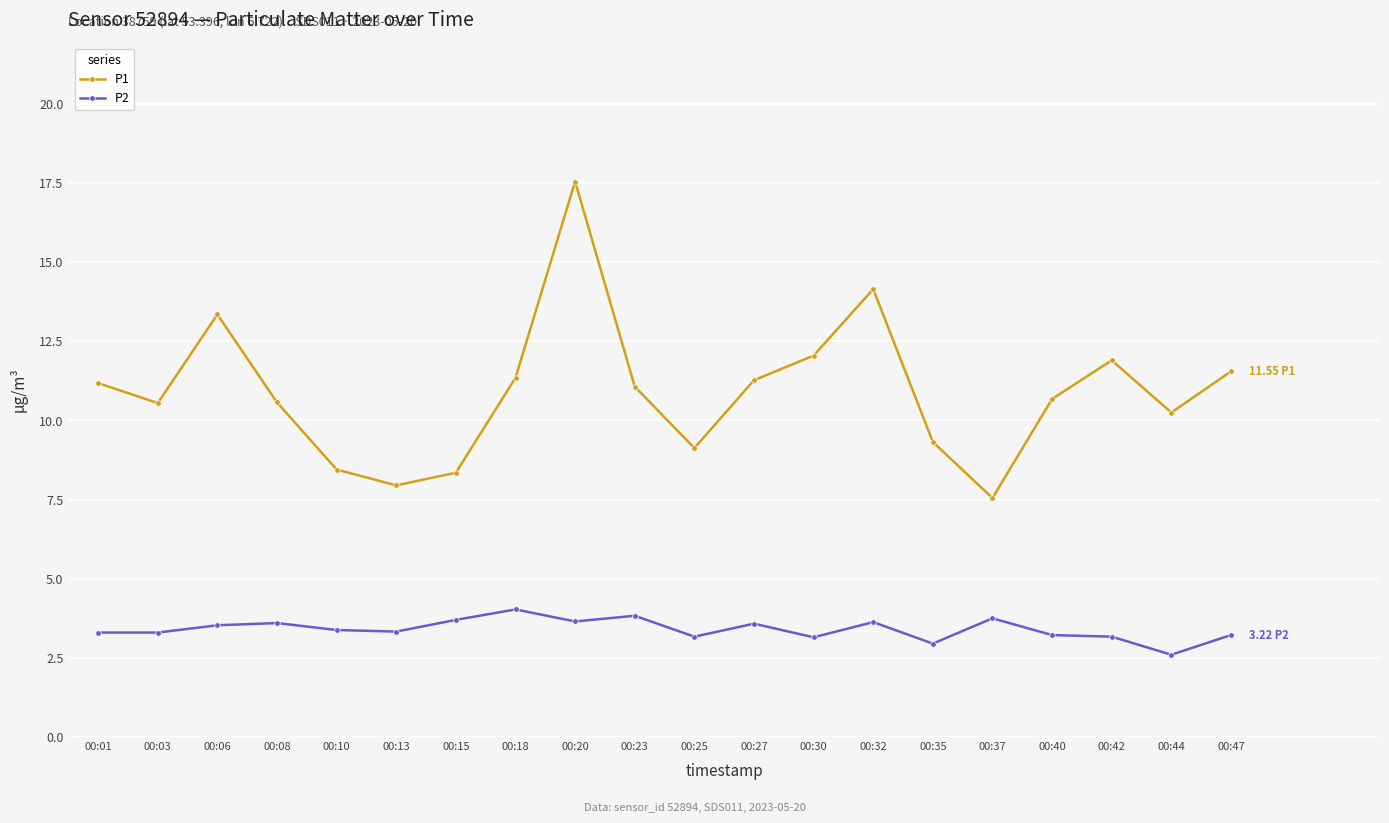

At which category does P1 reach its first local peak?

00:06